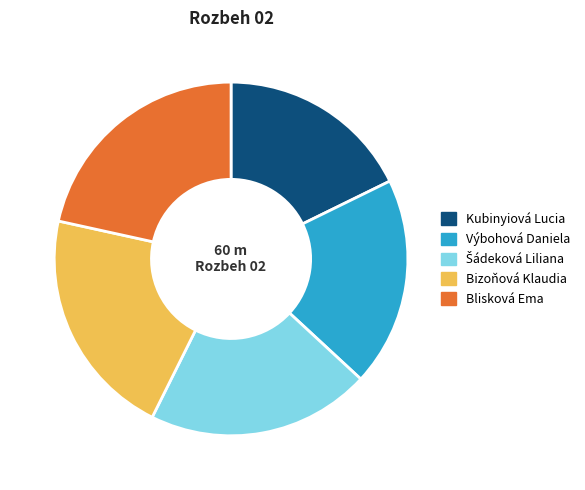

What is the smallest slice in the pie chart?

Kubinyiová Lucia